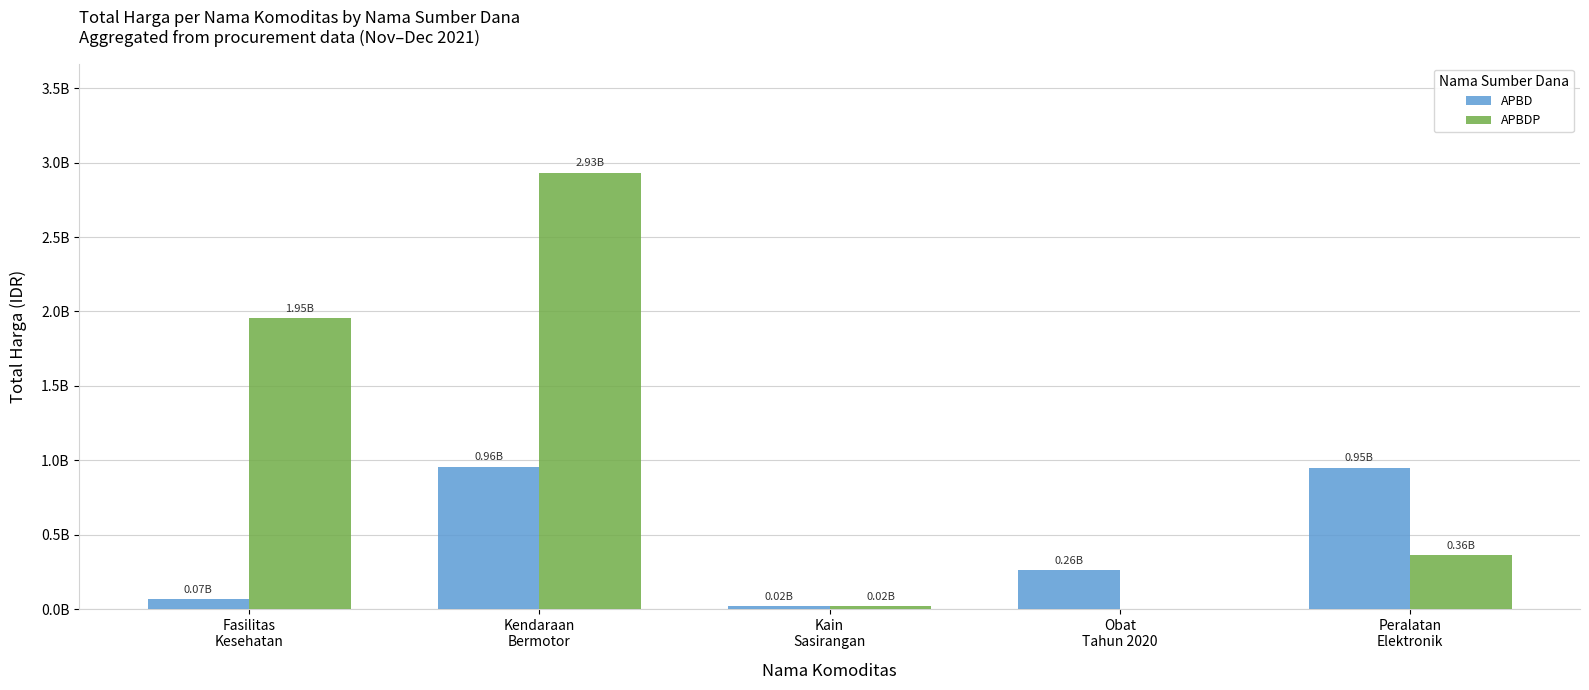

Are the bars horizontal?

No